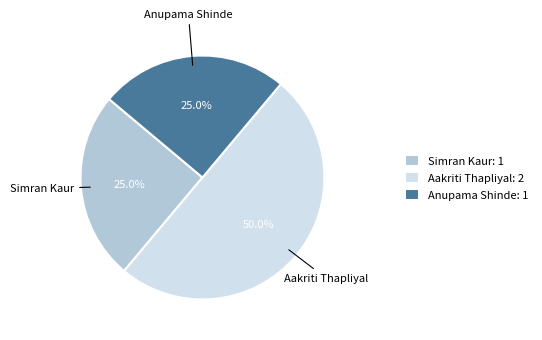

How much of the chart is everything except Simran Kaur: 1?

75.0%